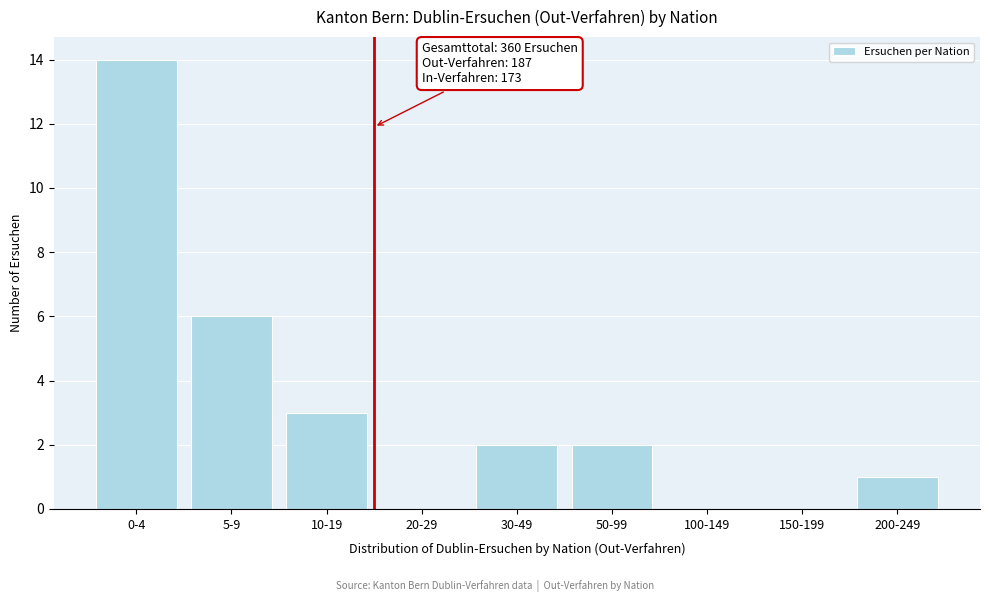

Reading left to right, transcribe all the data shown in this chart.

0-4=14	5-9=6	10-19=3	20-29=0	30-49=2	50-99=2	100-149=0	150-199=0	200-249=1